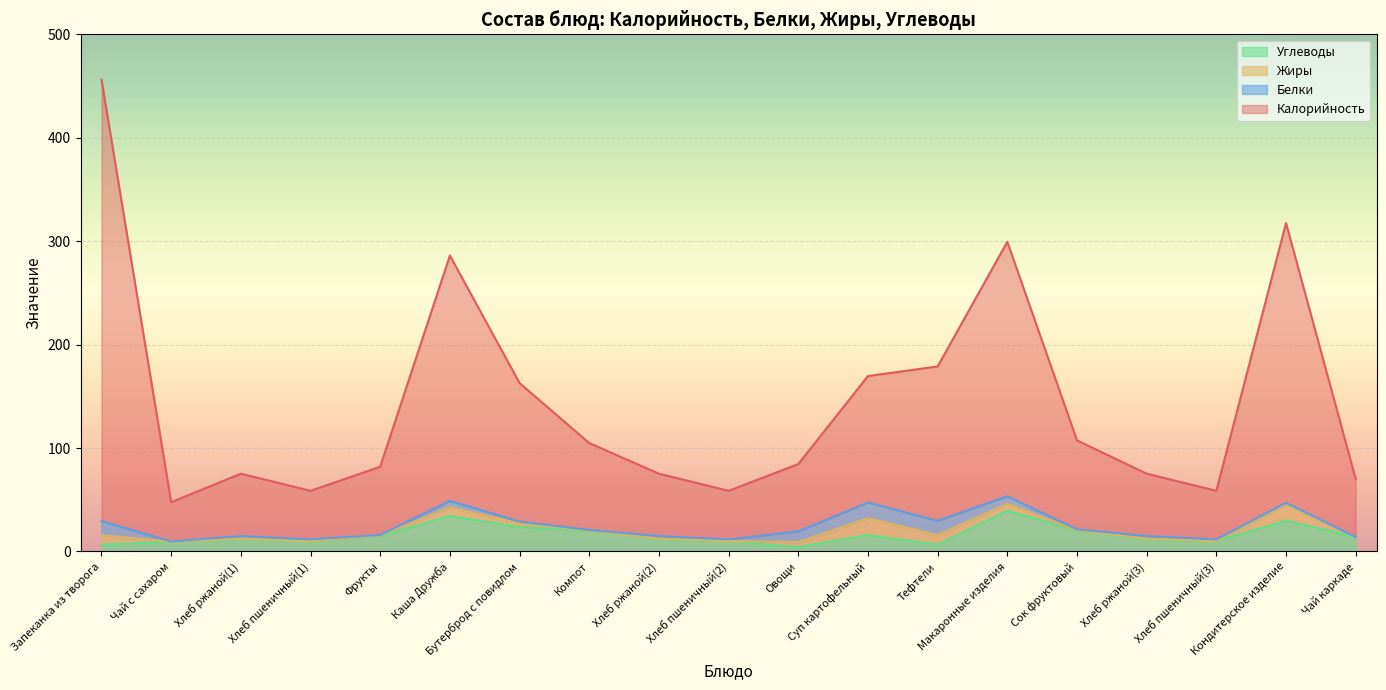

At which label is Углеводы closest to 21?

Сок фруктовый